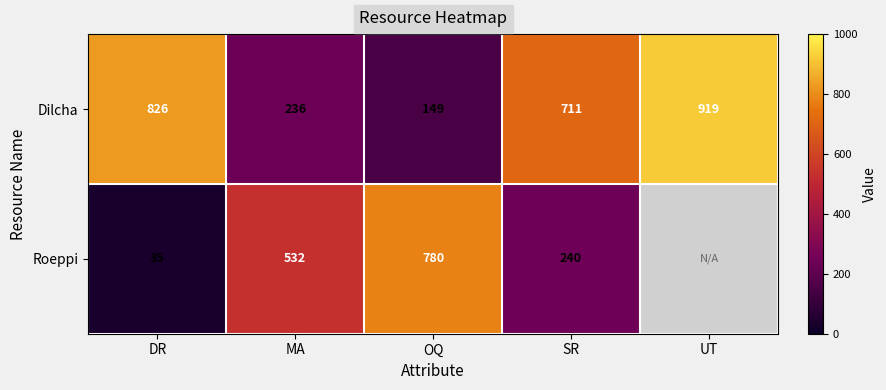

Where does the Dilcha series first go above 711?

DR